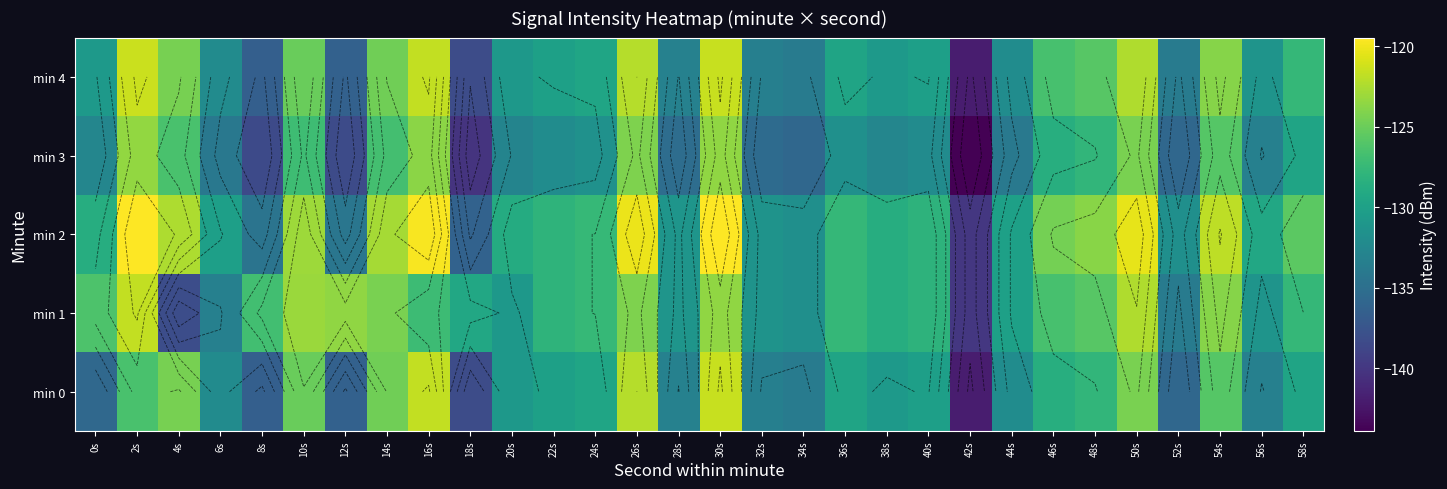

How many categories are shown in the chart?

30